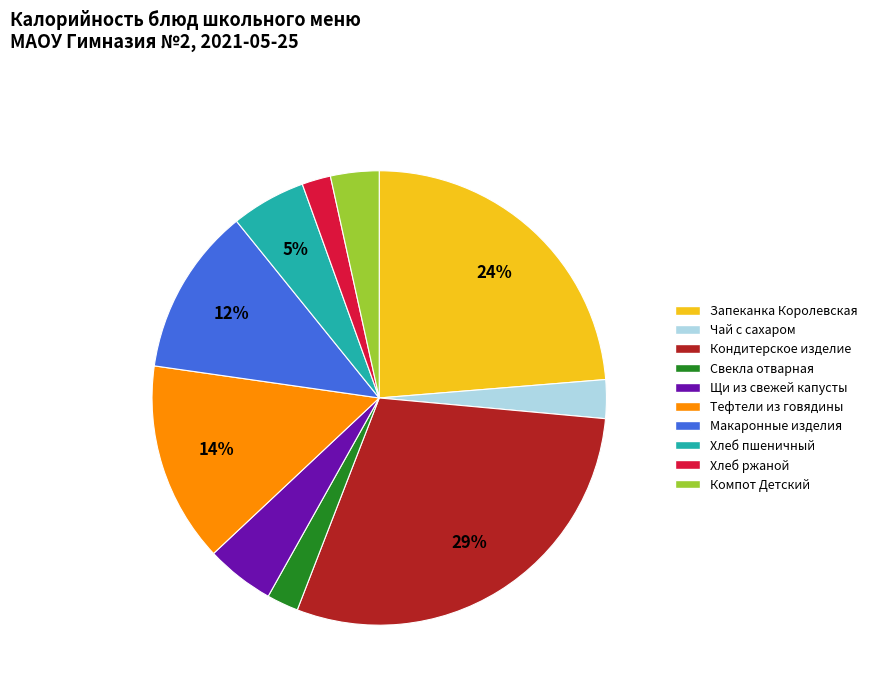

Is there a majority slice in this chart?

No